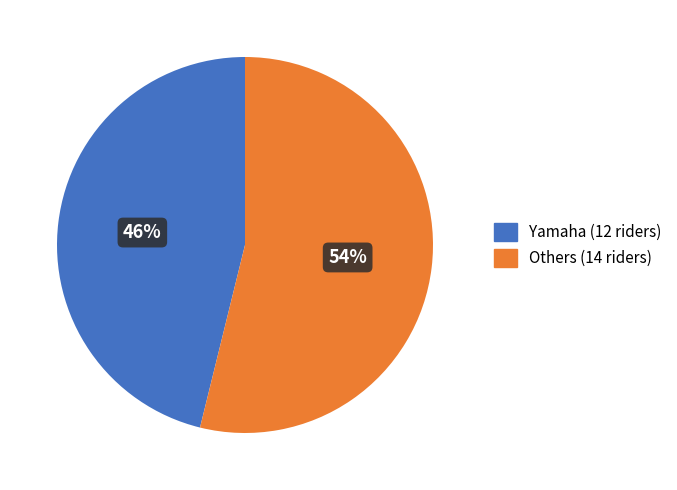

Rank the categories by value from lowest to highest.

Yamaha (12 riders), Others (14 riders)